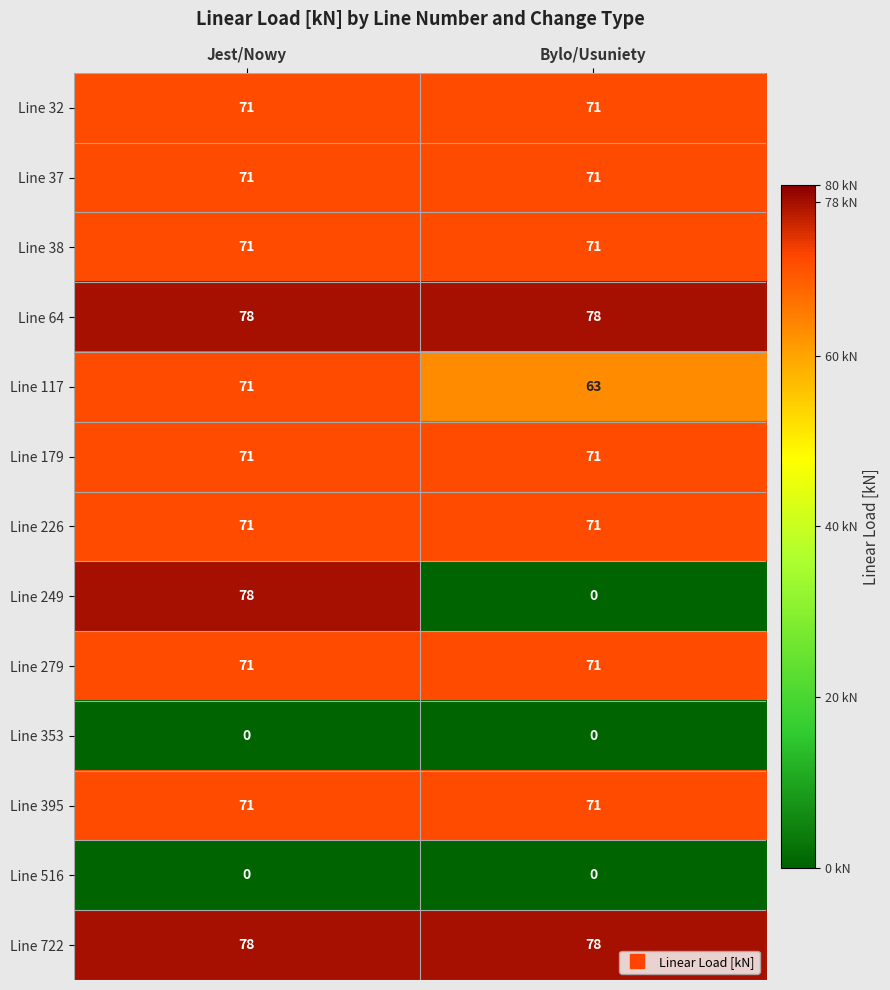

Reading left to right, what are all the values shown in this chart?

Line 32: 71	71
Line 37: 71	71
Line 38: 71	71
Line 64: 78	78
Line 117: 71	63
Line 179: 71	71
Line 226: 71	71
Line 249: 78	0
Line 279: 71	71
Line 353: 0	0
Line 395: 71	71
Line 516: 0	0
Line 722: 78	78